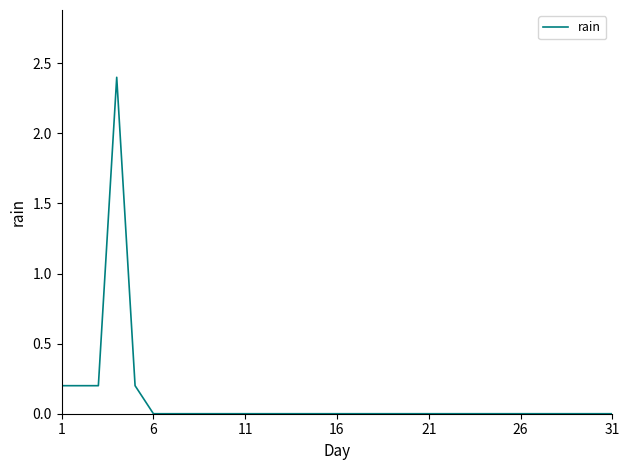

What is the difference between the second highest and minimum values?

0.2